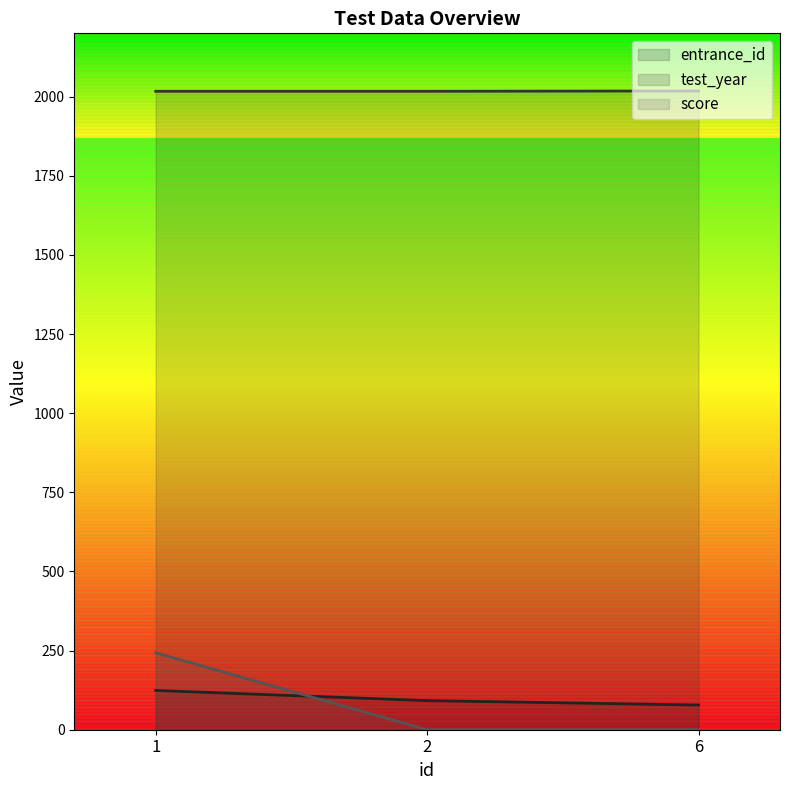

At how many categories does at least one series exceed 1334?

3